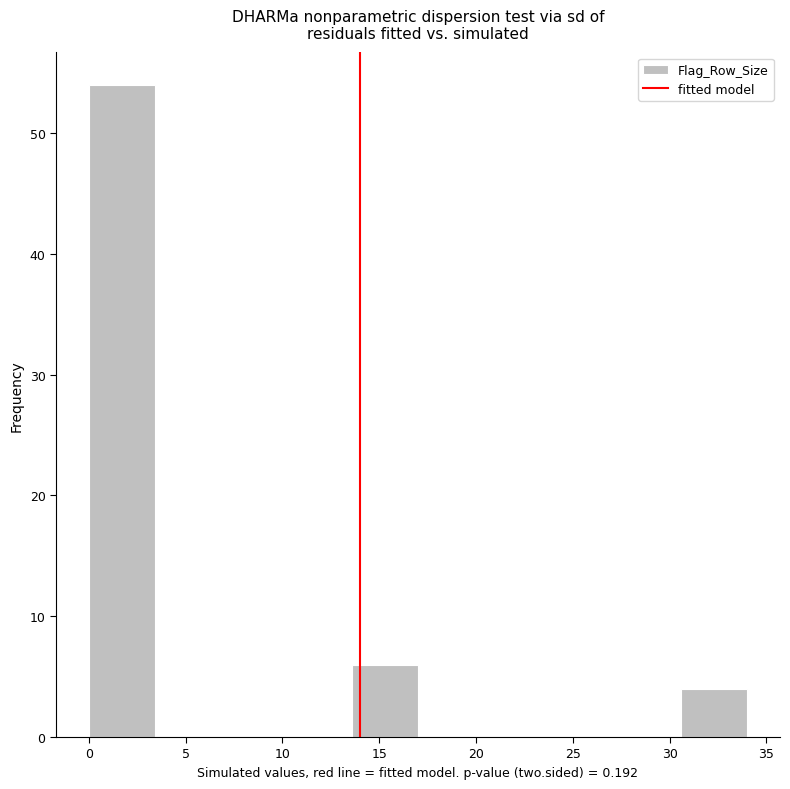

Reading left to right, transcribe this chart: for each bar, give the range it covers on the x-axis and its height. Neither the bar edges nor the heights are printed on the chart, so give them approximately, as read against the axes.

0.0 to 3.4: 54
3.4 to 6.8: 0
6.8 to 10.2: 0
10.2 to 13.6: 0
13.6 to 17.0: 6
17.0 to 20.4: 0
20.4 to 23.8: 0
23.8 to 27.2: 0
27.2 to 30.6: 0
30.6 to 34.0: 4